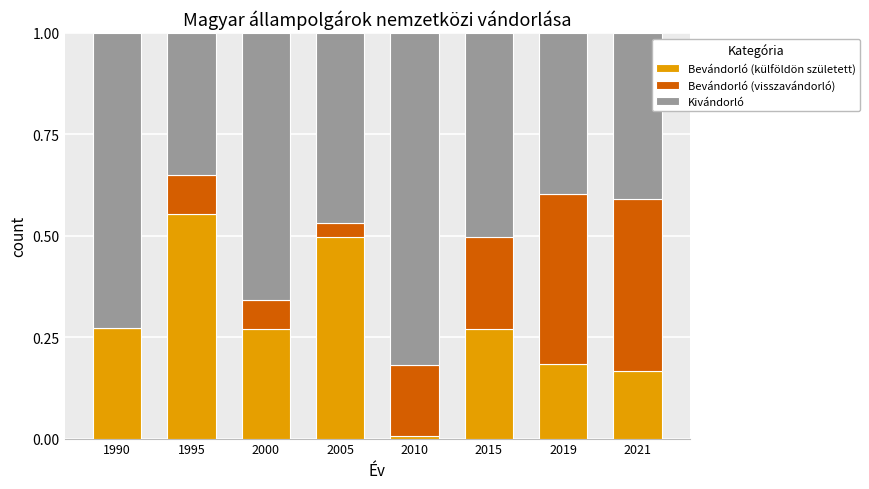

Is it true that Bevándorló (külföldön született) equals 0.7 at 2005?

False